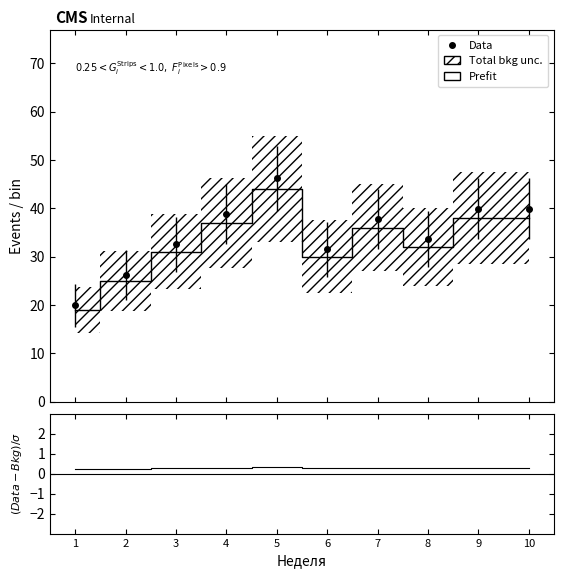

What is the total value across all series at 8?

32.3